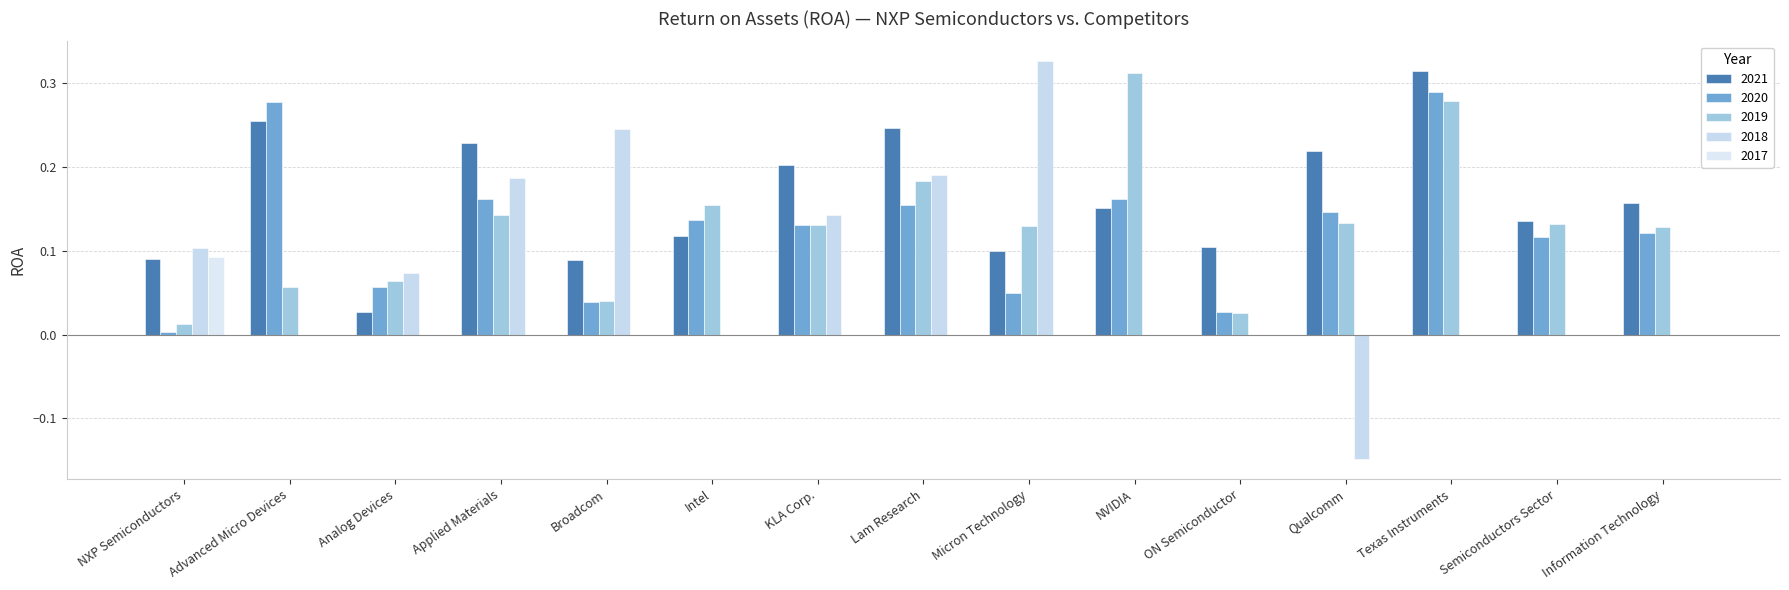

What is the maximum value shown in the chart?

0.3